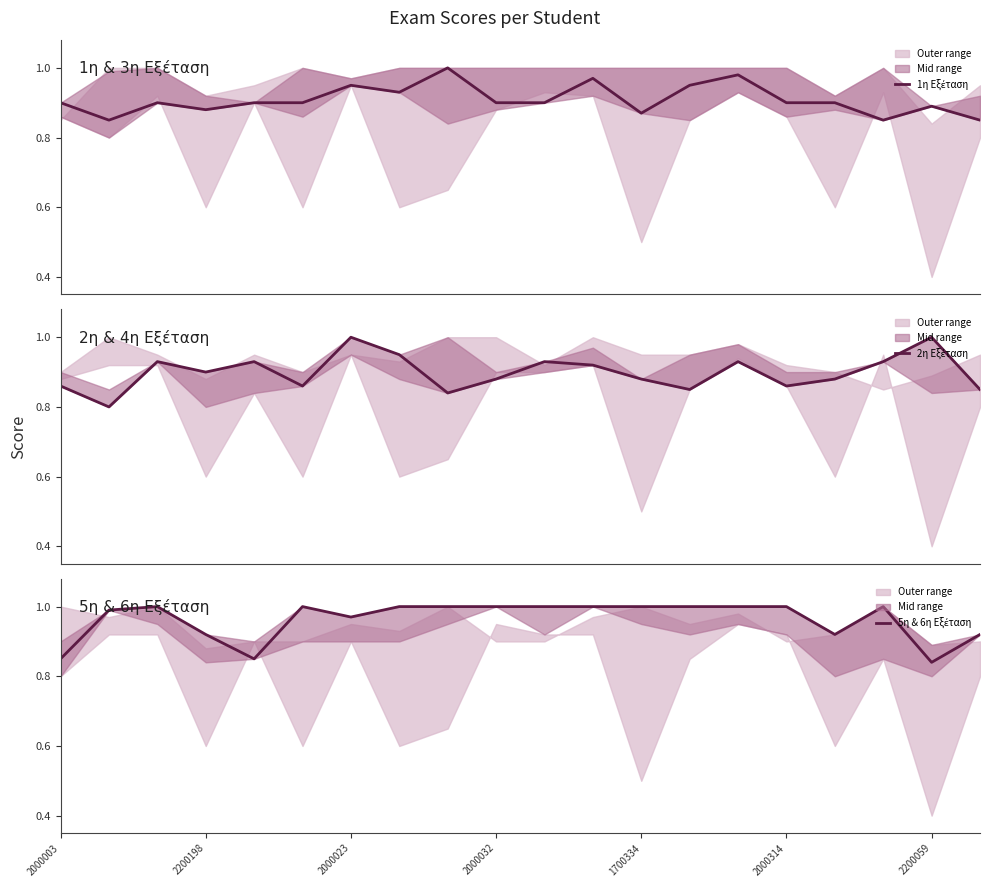

What is the sum of the 5η & 6η Εξέταση values at 2000032 and 1700334?

2.0